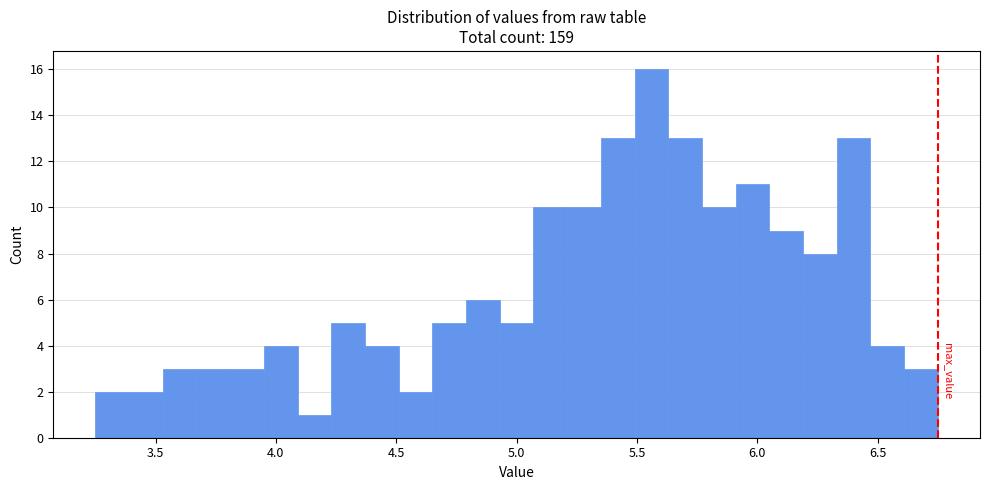

Read against the x-axis, roughly where is the centre of the tallest bar?

5.55